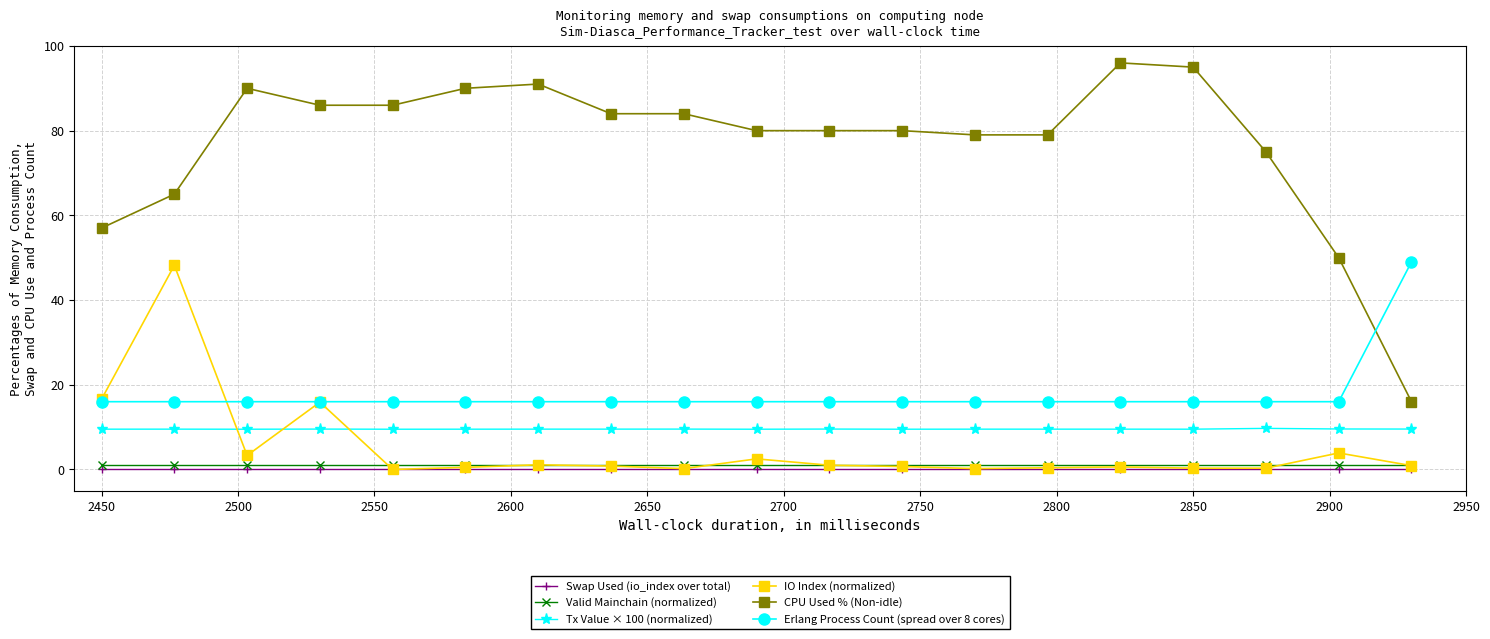

What is the lowest value of the Tx Value × 100 (normalized) series?

9.5